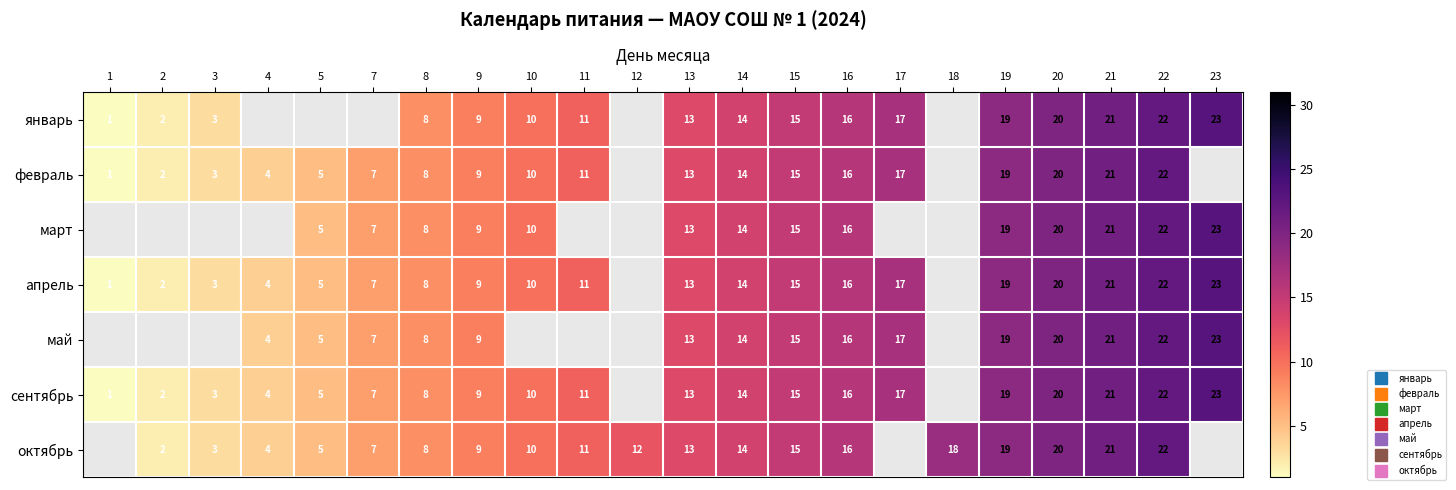

How many distinct data groups are displayed?

7